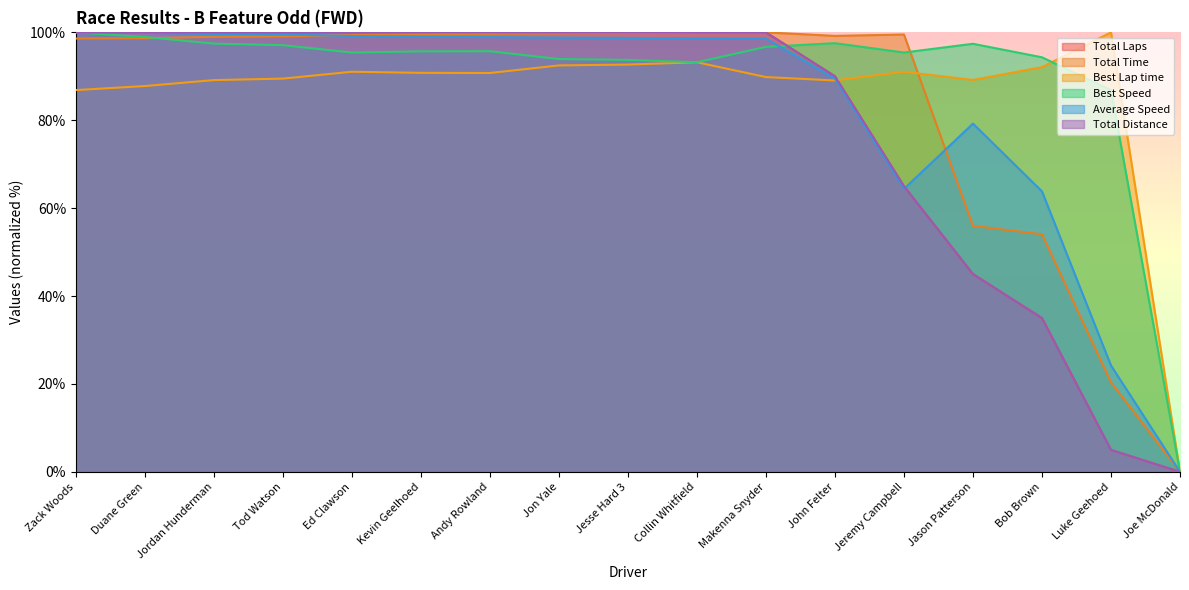

Which category has the lowest value in the Total Distance series?

Joe McDonald